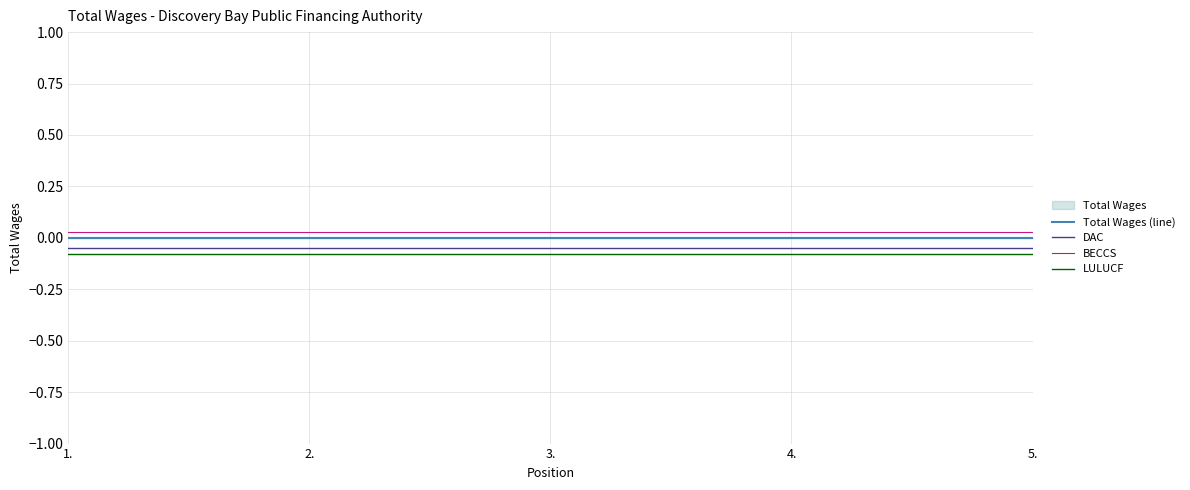

Which series has the widest spread of values?

Total Wages (line)